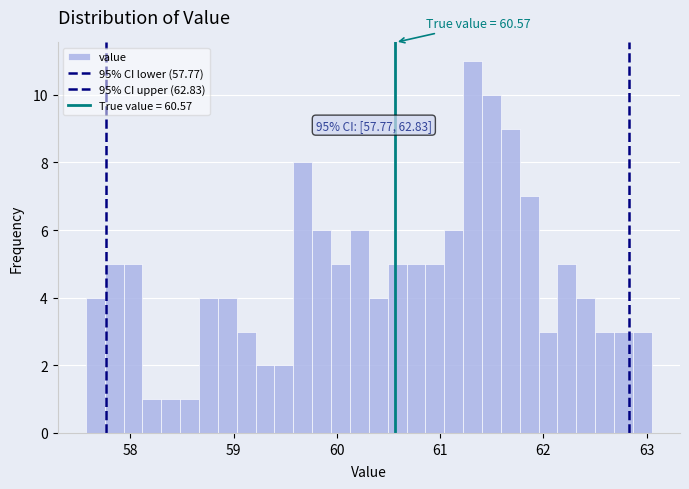

Read against the x-axis, roughly where is the centre of the tallest bar?

61.3